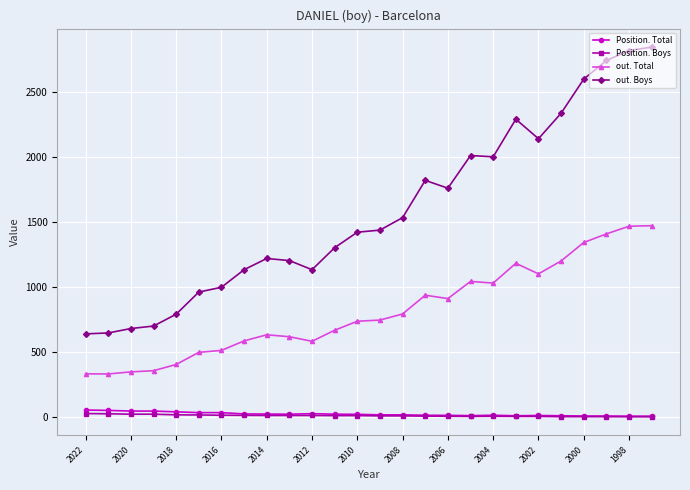

Which series has the largest range (max minus min)?

out. Boys